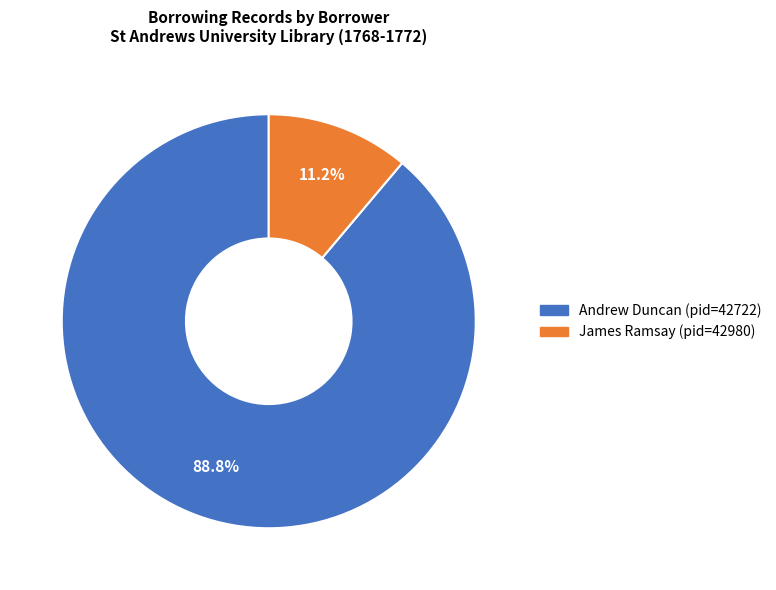

To the nearest percent, what is the combined percentage of Andrew Duncan (pid=42722) and James Ramsay (pid=42980)?

100%